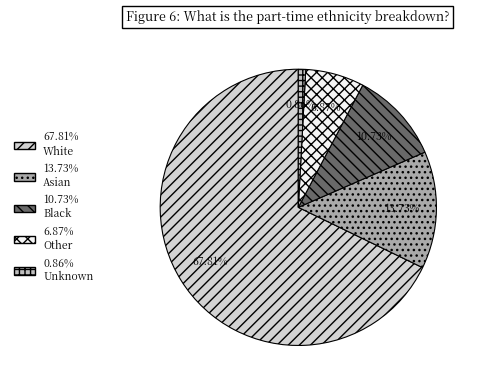

Does any single category account for the majority?

Yes